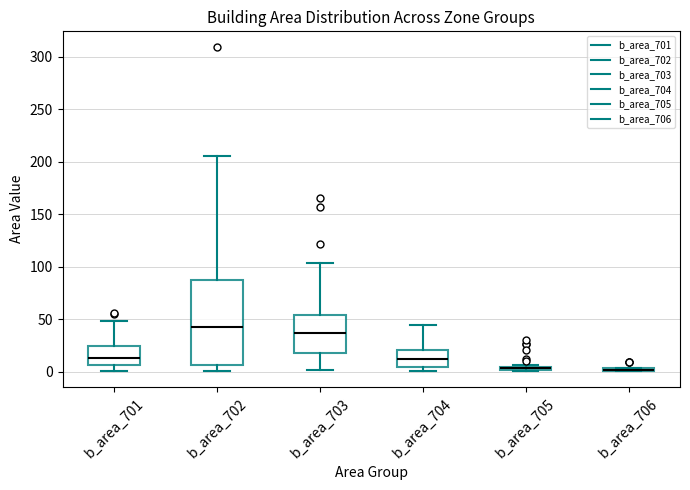

Where is the upper edge of the box for b_area_705 on the y-axis? The values are not printed on the chart, so give them approximately, as read against the axis.

5